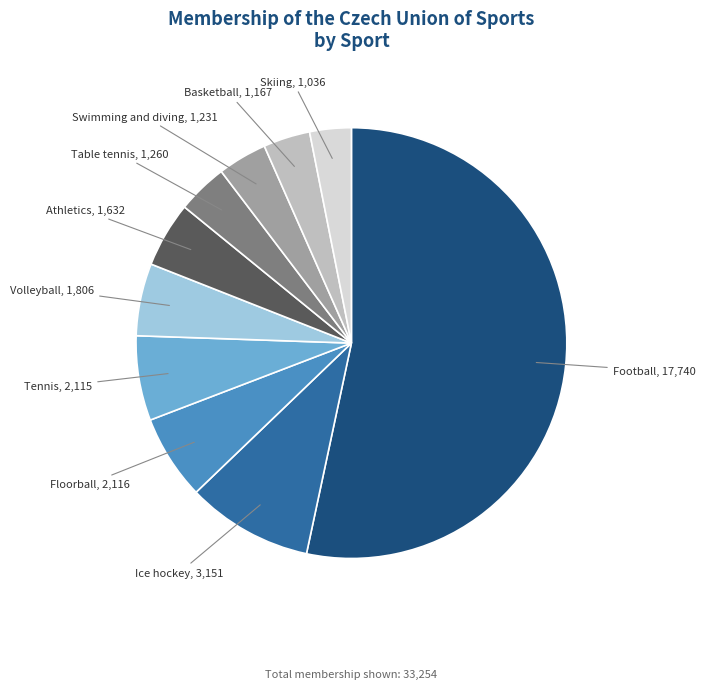

Does any single category account for the majority?

Yes